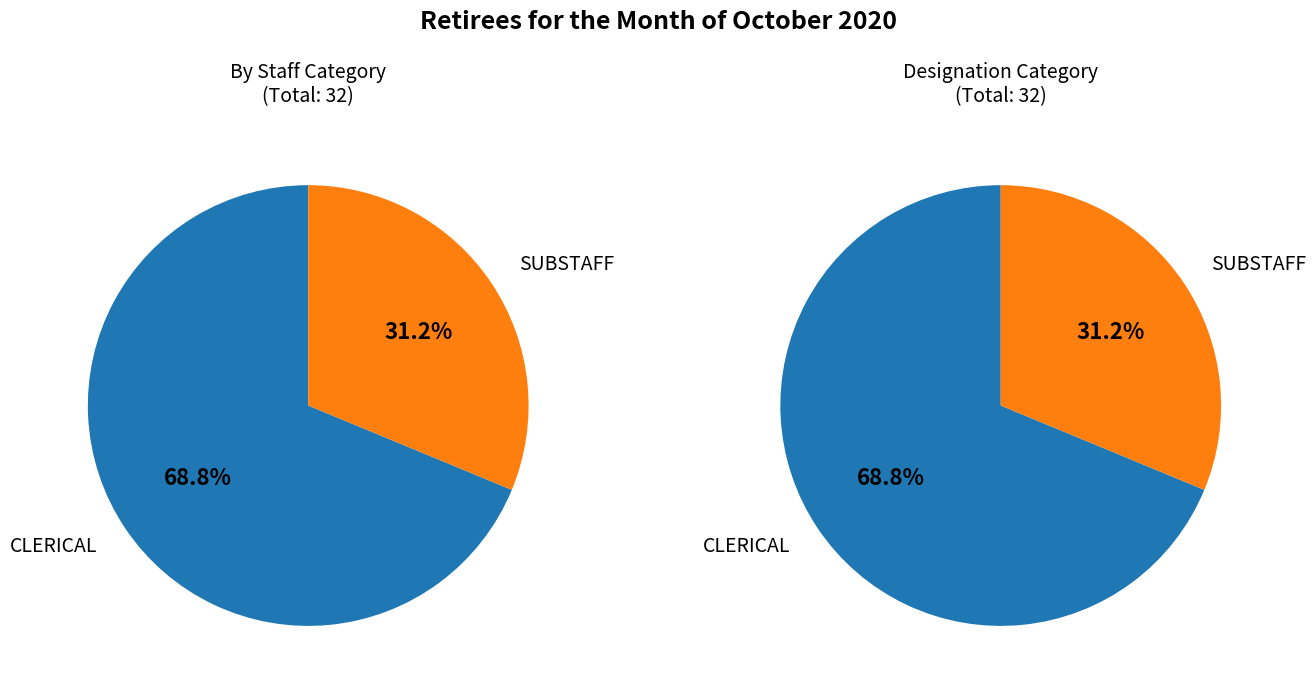

What percentage is the CLERICAL slice, to the nearest percent?

69%